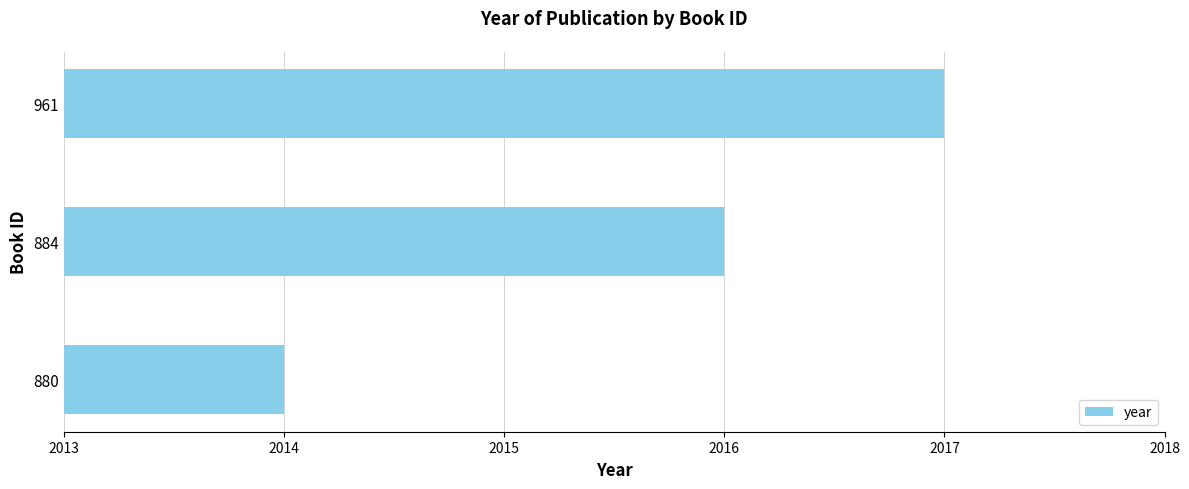

List the labels in order of value, smallest first.

880, 884, 961